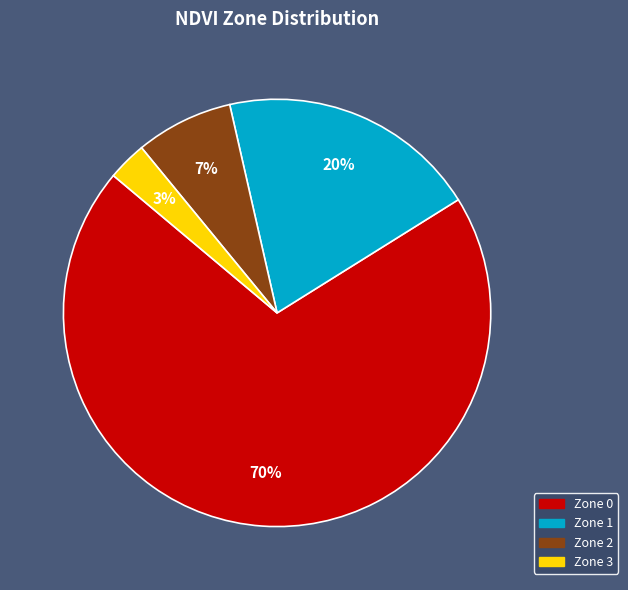

Which category has the biggest portion of the pie?

Zone 0